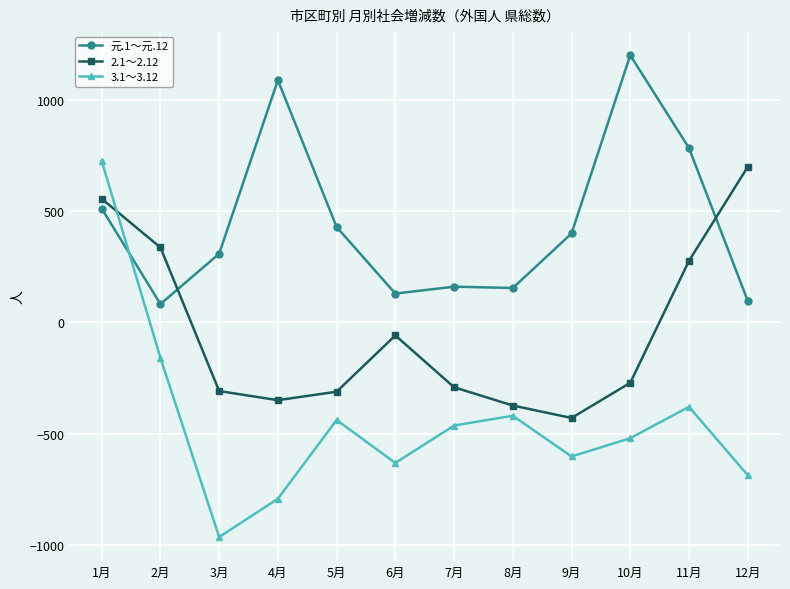

What is the label of the 5th point from the right?

8月